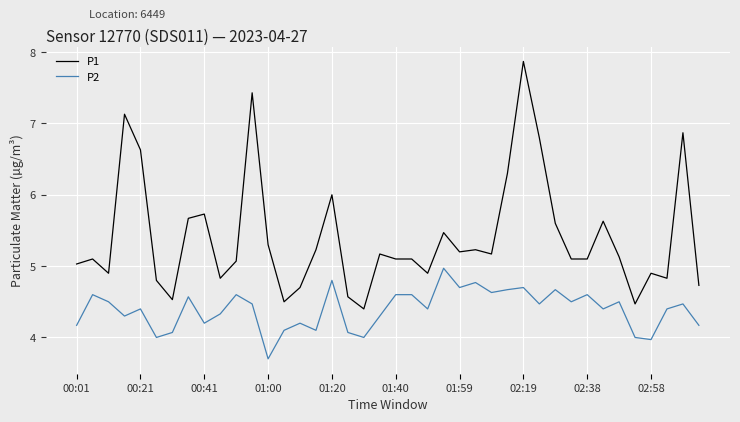

Which series has the largest range (max minus min)?

P1